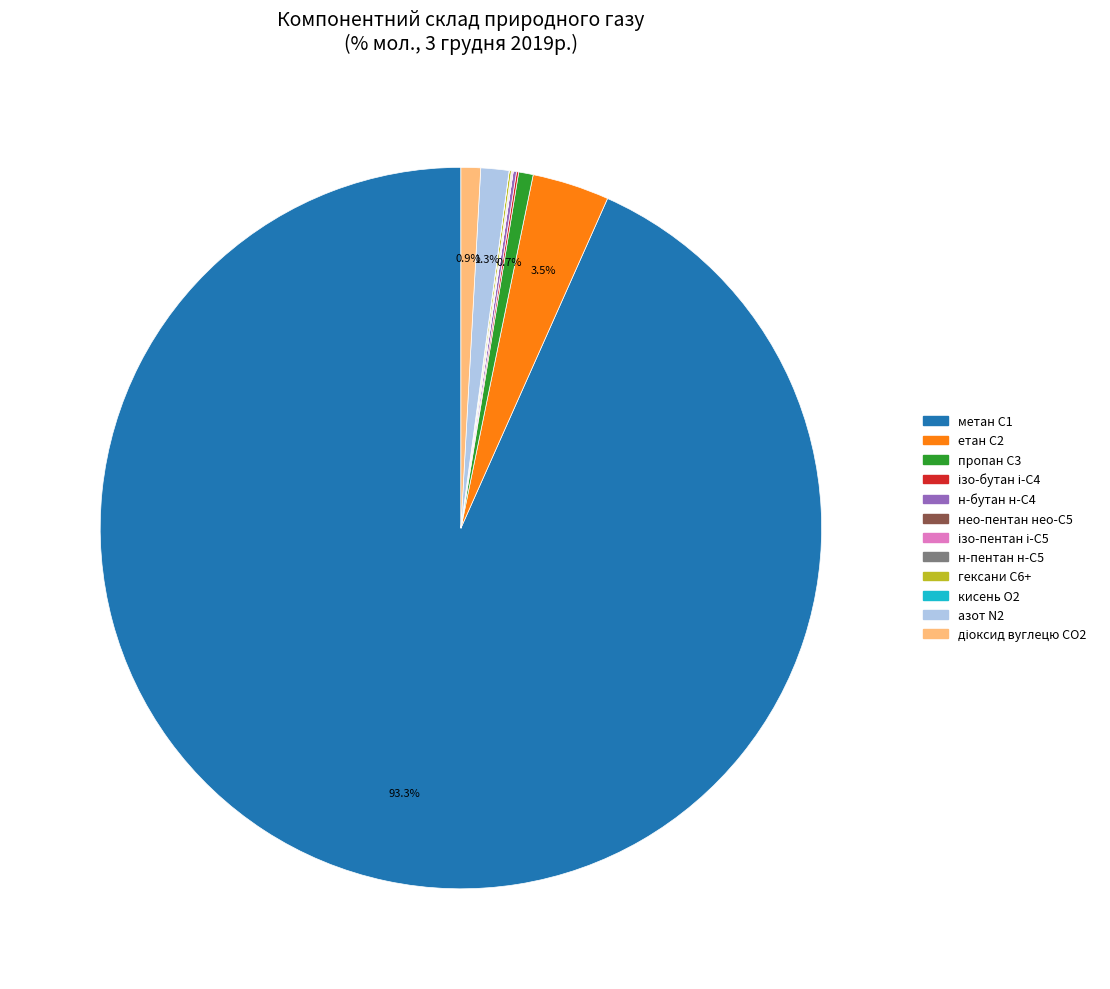

Which slice is the largest?

метан С1